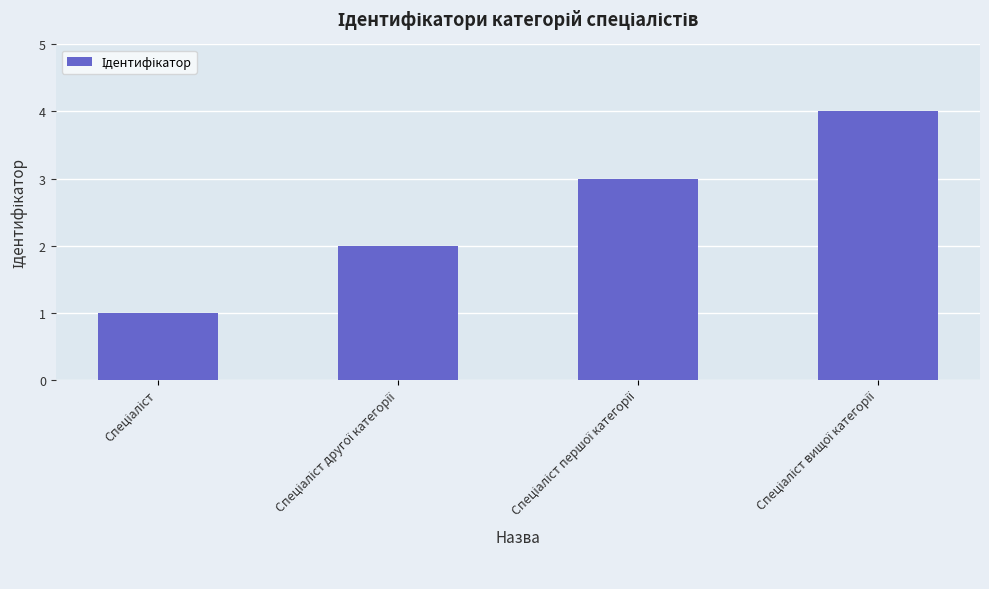

What is the maximum value shown in the chart?

4